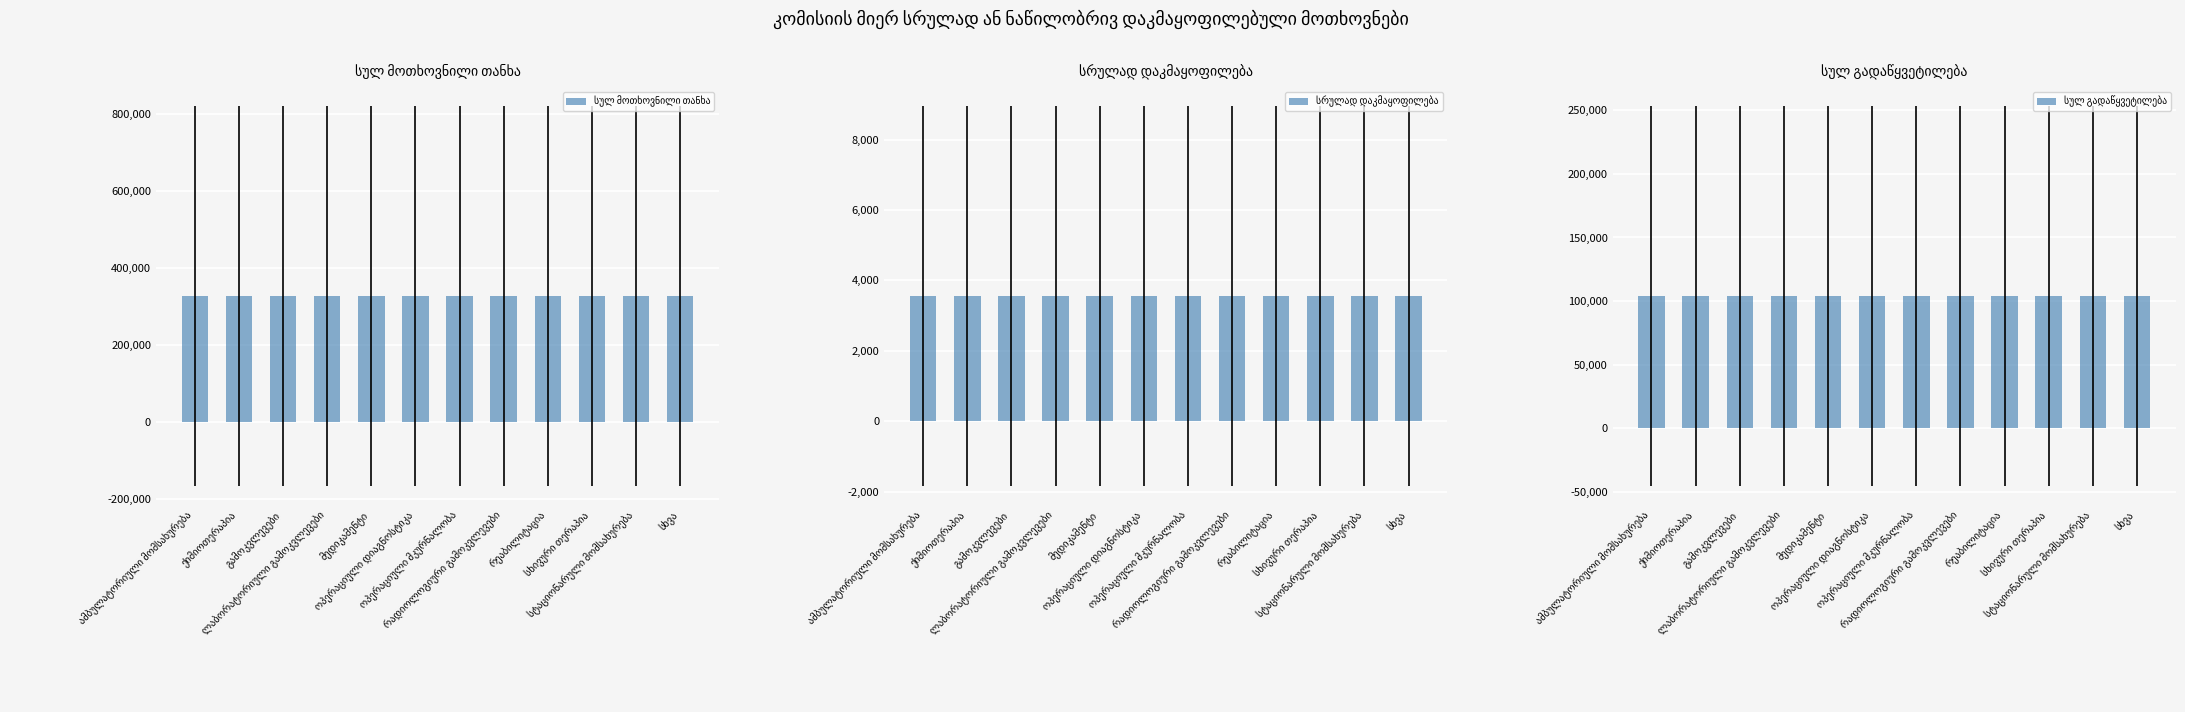

Which series changed the most between რეაბილიტაცია and სხივური თერაპია?

სულ მოთხოვნილი თანხა